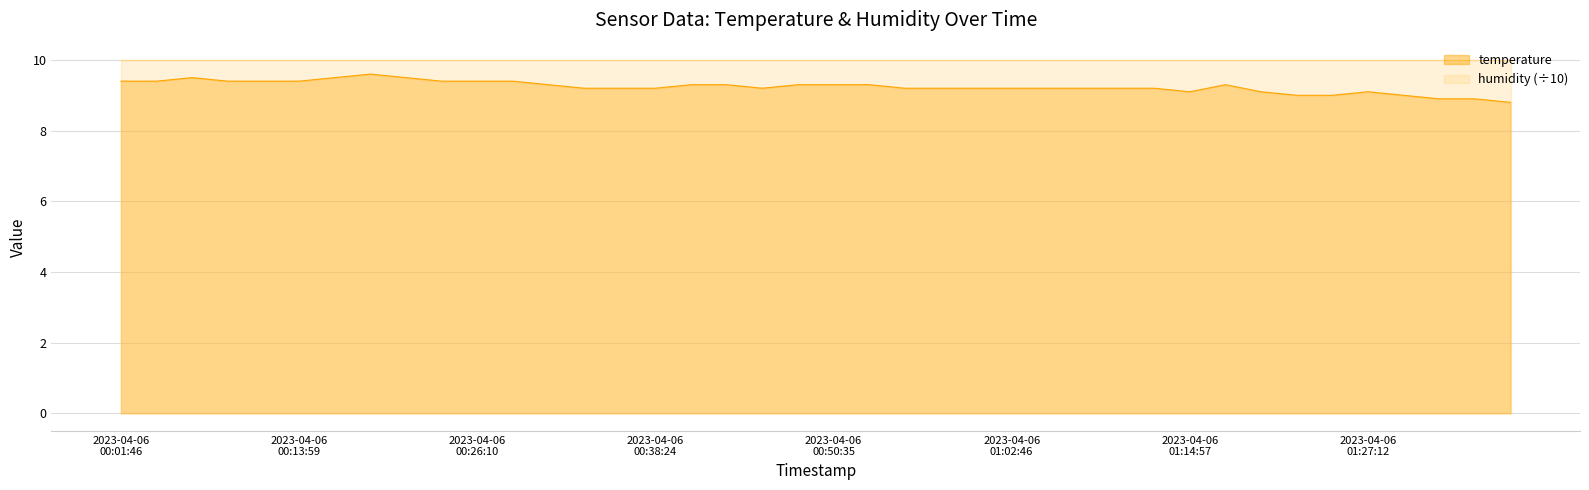

How many data points are less than 9?

3